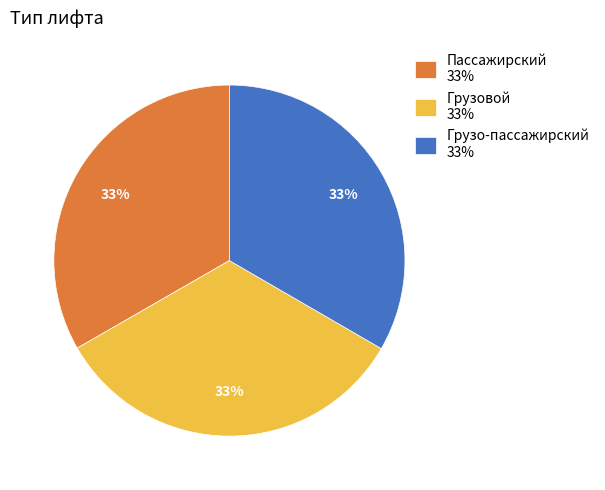

To the nearest percent, what is the average slice percentage?

33%